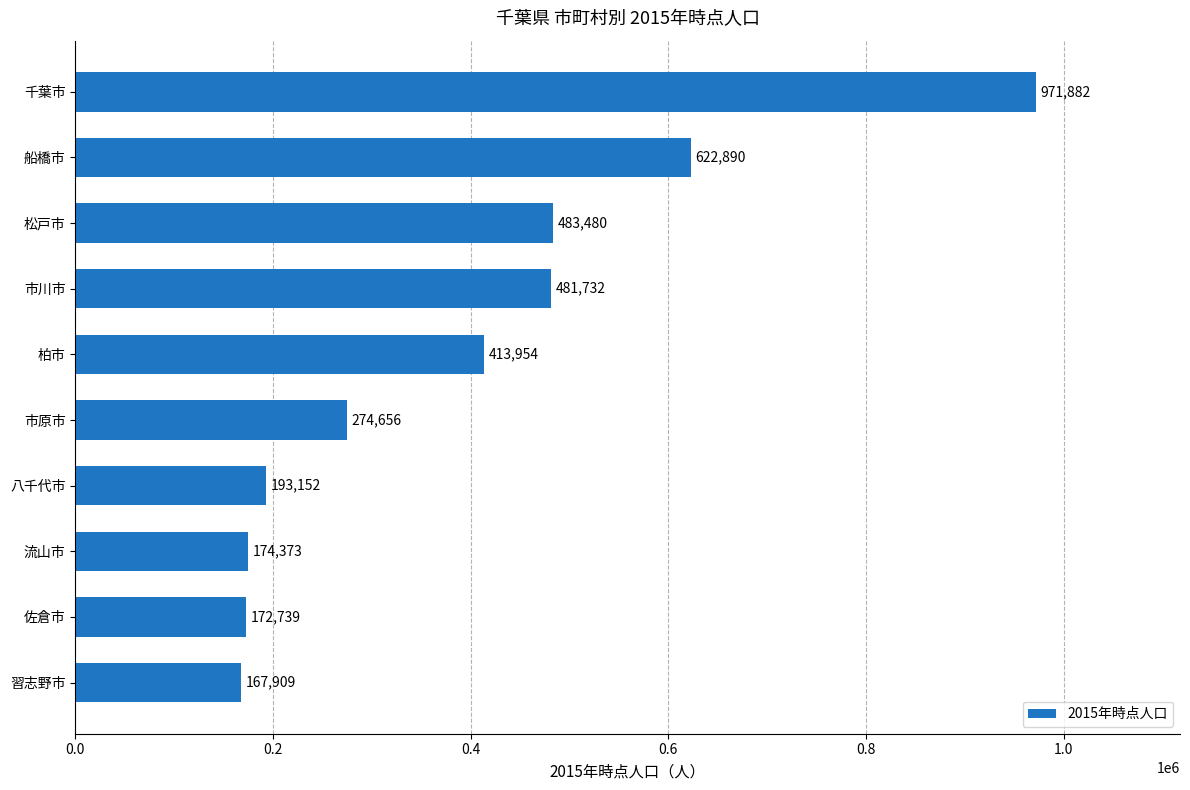

What is the change in value from 八千代市 to 千葉市?

+778730